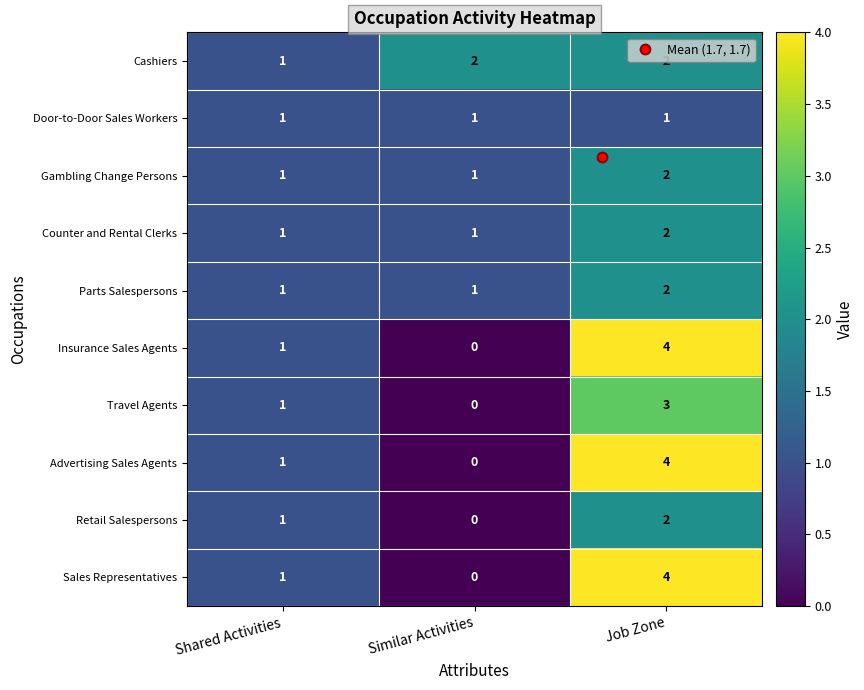

What is the maximum value shown in the chart?

4